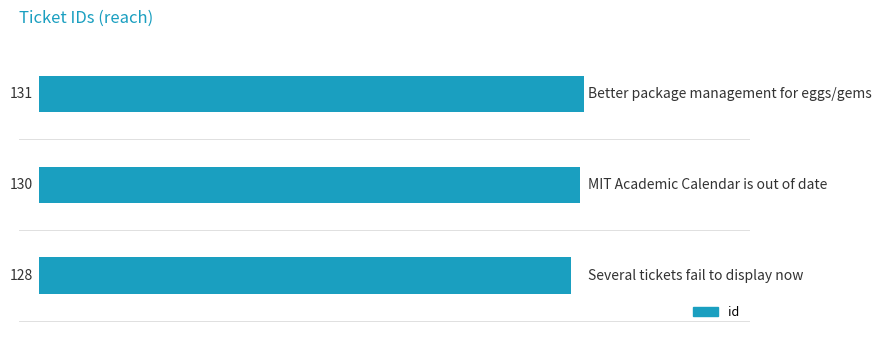

How many values are between 128 and 131?

3